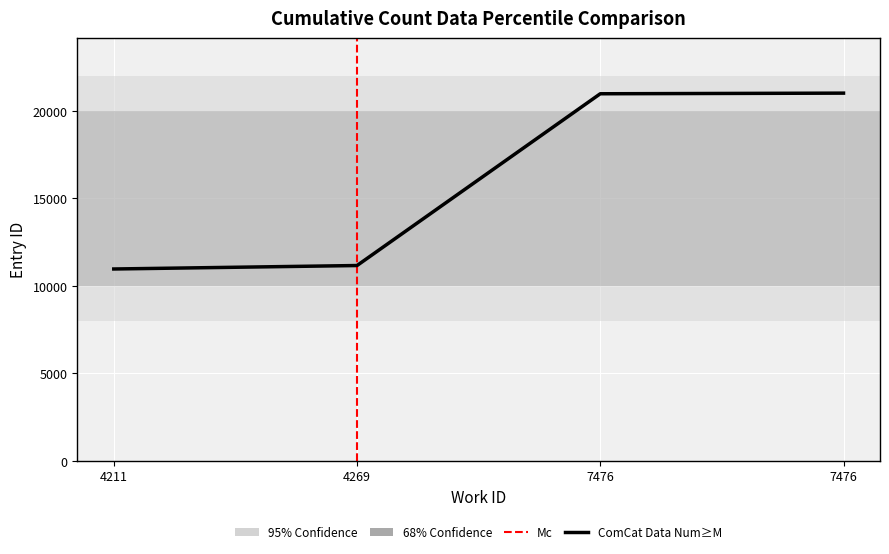

At which category does the chart reach its peak across all series?

7476